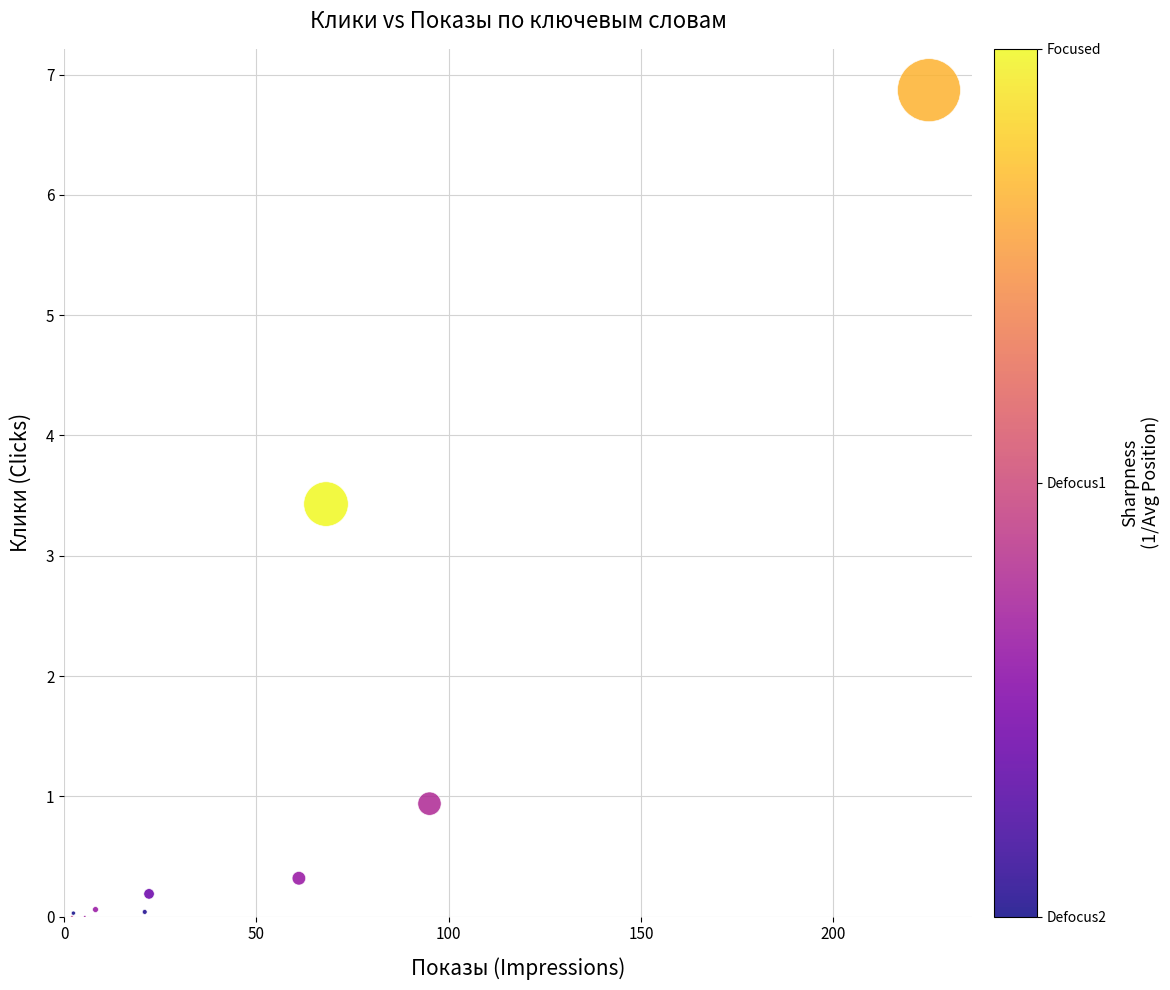

What Y value in the scatter plot is closest to 3?

3.4